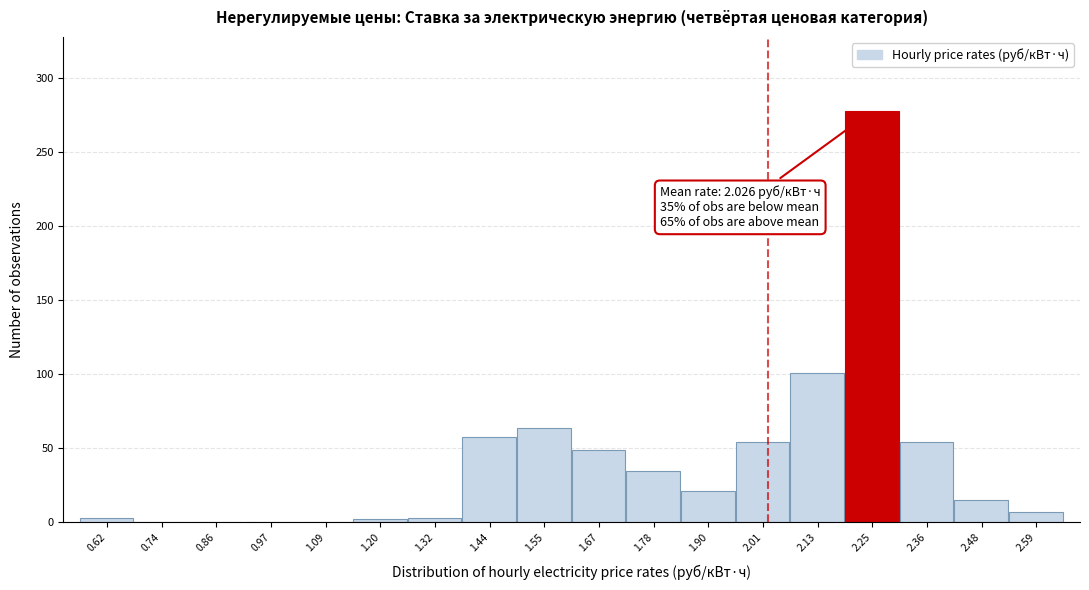

Which range on the x-axis has the tallest bar?

2.18 to 2.30